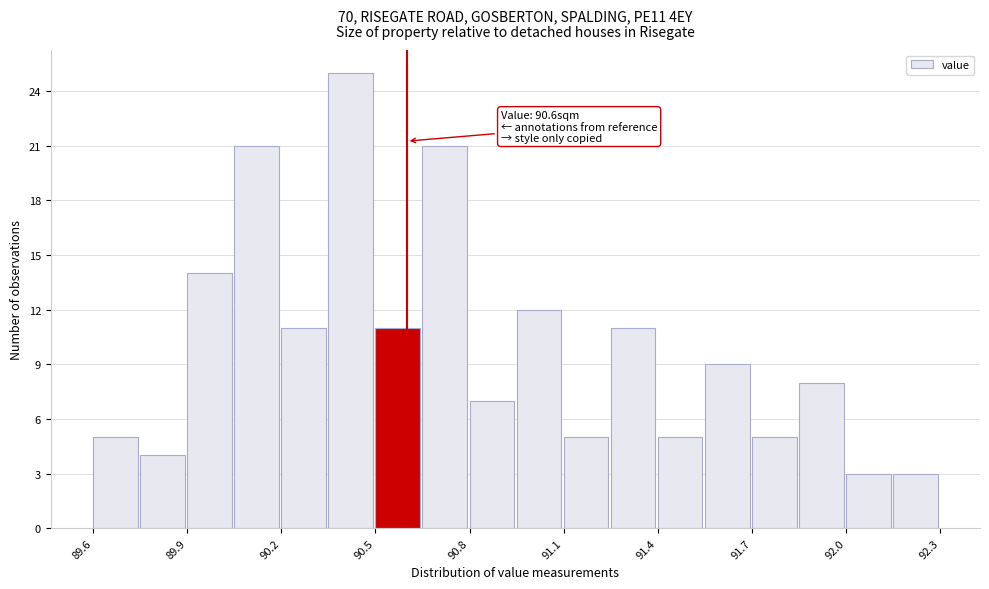

Read against the x-axis, roughly where is the centre of the tallest bar?

90.40